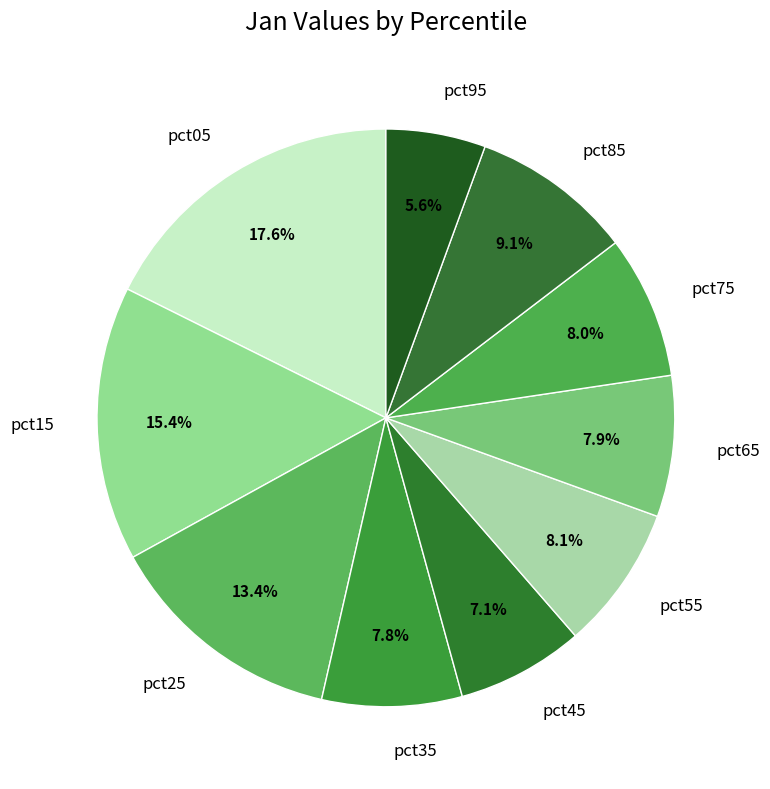

How many segments does this pie chart have?

10